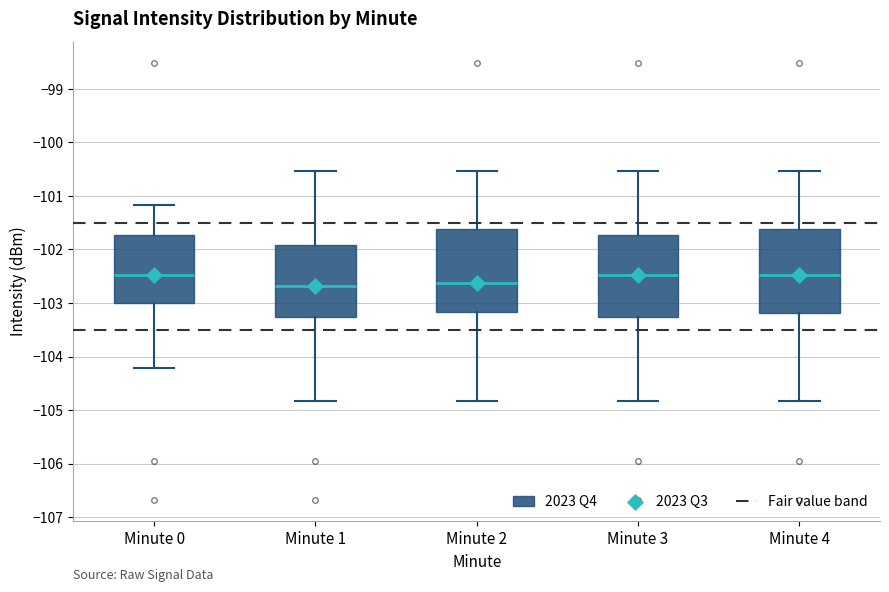

Where is the upper edge of the box for Minute 4 on the y-axis? The values are not printed on the chart, so give them approximately, as read against the axis.

-101.6